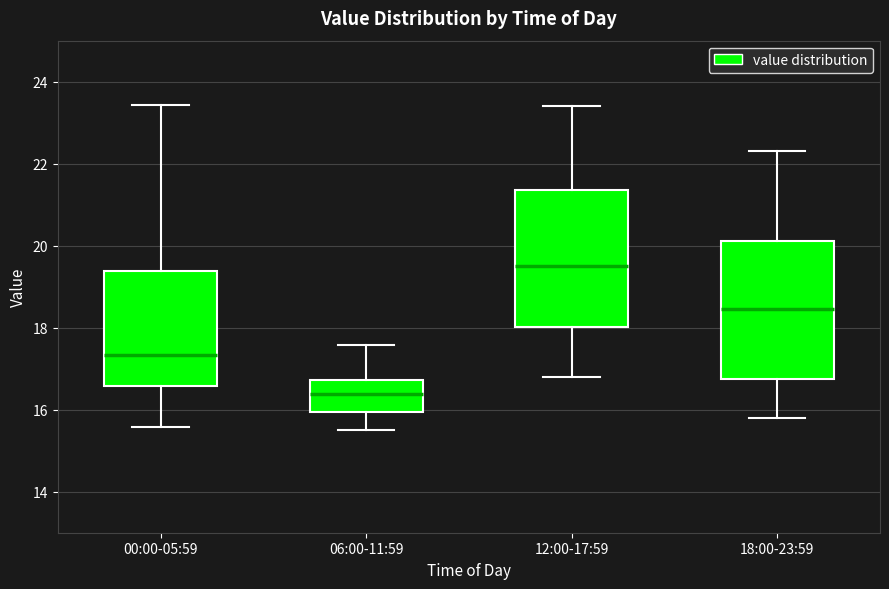

Where does the median line of the box for 06:00-11:59 sit on the y-axis? The values are not printed on the chart, so give them approximately, as read against the axis.

16.4